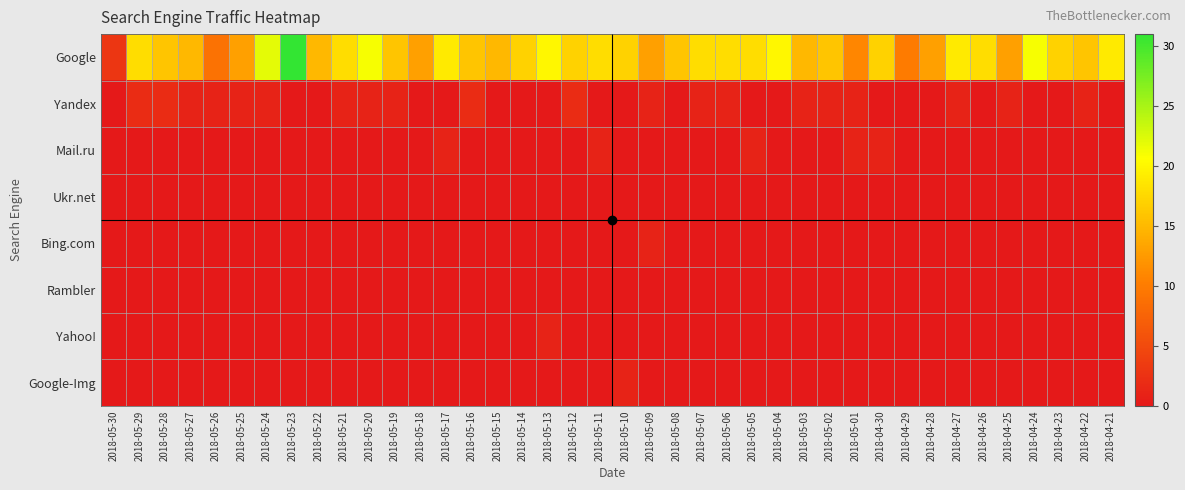

Reading left to right, extract all data points from this chart.

Google: 2018-05-30=3	2018-05-29=18	2018-05-28=16	2018-05-27=15	2018-05-26=9	2018-05-25=13	2018-05-24=22	2018-05-23=31	2018-05-22=15	2018-05-21=18	2018-05-20=21	2018-05-19=16	2018-05-18=13	2018-05-17=19	2018-05-16=16	2018-05-15=15	2018-05-14=17	2018-05-13=20	2018-05-12=17	2018-05-11=18	2018-05-10=17	2018-05-09=13	2018-05-08=16	2018-05-07=18	2018-05-06=18	2018-05-05=18	2018-05-04=20	2018-05-03=15	2018-05-02=16	2018-05-01=11	2018-04-30=17	2018-04-29=10	2018-04-28=13	2018-04-27=19	2018-04-26=18	2018-04-25=13	2018-04-24=21	2018-04-23=17	2018-04-22=16	2018-04-21=19
Yandex: 2018-05-30=0	2018-05-29=2	2018-05-28=2	2018-05-27=1	2018-05-26=1	2018-05-25=1	2018-05-24=1	2018-05-23=0	2018-05-22=0	2018-05-21=1	2018-05-20=1	2018-05-19=1	2018-05-18=0	2018-05-17=0	2018-05-16=2	2018-05-15=0	2018-05-14=0	2018-05-13=0	2018-05-12=2	2018-05-11=0	2018-05-10=0	2018-05-09=1	2018-05-08=0	2018-05-07=1	2018-05-06=1	2018-05-05=0	2018-05-04=0	2018-05-03=1	2018-05-02=1	2018-05-01=1	2018-04-30=0	2018-04-29=0	2018-04-28=0	2018-04-27=1	2018-04-26=0	2018-04-25=1	2018-04-24=0	2018-04-23=0	2018-04-22=1	2018-04-21=0
Mail.ru: 2018-05-30=0	2018-05-29=0	2018-05-28=0	2018-05-27=0	2018-05-26=0	2018-05-25=0	2018-05-24=0	2018-05-23=0	2018-05-22=0	2018-05-21=0	2018-05-20=0	2018-05-19=0	2018-05-18=0	2018-05-17=1	2018-05-16=0	2018-05-15=0	2018-05-14=0	2018-05-13=0	2018-05-12=0	2018-05-11=1	2018-05-10=0	2018-05-09=0	2018-05-08=0	2018-05-07=0	2018-05-06=0	2018-05-05=1	2018-05-04=0	2018-05-03=0	2018-05-02=0	2018-05-01=1	2018-04-30=1	2018-04-29=0	2018-04-28=0	2018-04-27=0	2018-04-26=0	2018-04-25=0	2018-04-24=0	2018-04-23=0	2018-04-22=0	2018-04-21=0
Ukr.net: 2018-05-30=0	2018-05-29=0	2018-05-28=0	2018-05-27=0	2018-05-26=0	2018-05-25=0	2018-05-24=0	2018-05-23=0	2018-05-22=0	2018-05-21=0	2018-05-20=0	2018-05-19=0	2018-05-18=0	2018-05-17=0	2018-05-16=0	2018-05-15=0	2018-05-14=0	2018-05-13=0	2018-05-12=0	2018-05-11=0	2018-05-10=0	2018-05-09=0	2018-05-08=0	2018-05-07=0	2018-05-06=0	2018-05-05=0	2018-05-04=0	2018-05-03=0	2018-05-02=0	2018-05-01=0	2018-04-30=0	2018-04-29=0	2018-04-28=0	2018-04-27=0	2018-04-26=0	2018-04-25=0	2018-04-24=0	2018-04-23=0	2018-04-22=0	2018-04-21=0
Bing.com: 2018-05-30=0	2018-05-29=0	2018-05-28=0	2018-05-27=0	2018-05-26=0	2018-05-25=0	2018-05-24=0	2018-05-23=0	2018-05-22=0	2018-05-21=0	2018-05-20=0	2018-05-19=0	2018-05-18=0	2018-05-17=0	2018-05-16=0	2018-05-15=0	2018-05-14=0	2018-05-13=0	2018-05-12=0	2018-05-11=0	2018-05-10=0	2018-05-09=1	2018-05-08=0	2018-05-07=0	2018-05-06=0	2018-05-05=0	2018-05-04=0	2018-05-03=0	2018-05-02=0	2018-05-01=0	2018-04-30=0	2018-04-29=0	2018-04-28=0	2018-04-27=0	2018-04-26=0	2018-04-25=0	2018-04-24=0	2018-04-23=0	2018-04-22=0	2018-04-21=0
Rambler: 2018-05-30=0	2018-05-29=0	2018-05-28=0	2018-05-27=0	2018-05-26=0	2018-05-25=0	2018-05-24=0	2018-05-23=0	2018-05-22=0	2018-05-21=0	2018-05-20=0	2018-05-19=0	2018-05-18=0	2018-05-17=0	2018-05-16=0	2018-05-15=0	2018-05-14=0	2018-05-13=0	2018-05-12=0	2018-05-11=0	2018-05-10=0	2018-05-09=0	2018-05-08=0	2018-05-07=0	2018-05-06=0	2018-05-05=0	2018-05-04=0	2018-05-03=0	2018-05-02=0	2018-05-01=0	2018-04-30=0	2018-04-29=0	2018-04-28=0	2018-04-27=0	2018-04-26=0	2018-04-25=0	2018-04-24=0	2018-04-23=0	2018-04-22=0	2018-04-21=0
Yahoo!: 2018-05-30=0	2018-05-29=0	2018-05-28=0	2018-05-27=0	2018-05-26=0	2018-05-25=0	2018-05-24=0	2018-05-23=0	2018-05-22=0	2018-05-21=0	2018-05-20=0	2018-05-19=0	2018-05-18=0	2018-05-17=0	2018-05-16=0	2018-05-15=0	2018-05-14=0	2018-05-13=1	2018-05-12=0	2018-05-11=0	2018-05-10=0	2018-05-09=0	2018-05-08=0	2018-05-07=0	2018-05-06=0	2018-05-05=0	2018-05-04=0	2018-05-03=0	2018-05-02=0	2018-05-01=0	2018-04-30=0	2018-04-29=0	2018-04-28=0	2018-04-27=0	2018-04-26=0	2018-04-25=0	2018-04-24=0	2018-04-23=0	2018-04-22=0	2018-04-21=0
Google-Img: 2018-05-30=0	2018-05-29=0	2018-05-28=0	2018-05-27=0	2018-05-26=0	2018-05-25=0	2018-05-24=0	2018-05-23=0	2018-05-22=0	2018-05-21=0	2018-05-20=0	2018-05-19=0	2018-05-18=0	2018-05-17=0	2018-05-16=0	2018-05-15=0	2018-05-14=0	2018-05-13=0	2018-05-12=0	2018-05-11=0	2018-05-10=1	2018-05-09=0	2018-05-08=0	2018-05-07=0	2018-05-06=0	2018-05-05=0	2018-05-04=0	2018-05-03=0	2018-05-02=0	2018-05-01=0	2018-04-30=0	2018-04-29=0	2018-04-28=0	2018-04-27=0	2018-04-26=0	2018-04-25=0	2018-04-24=0	2018-04-23=0	2018-04-22=0	2018-04-21=0